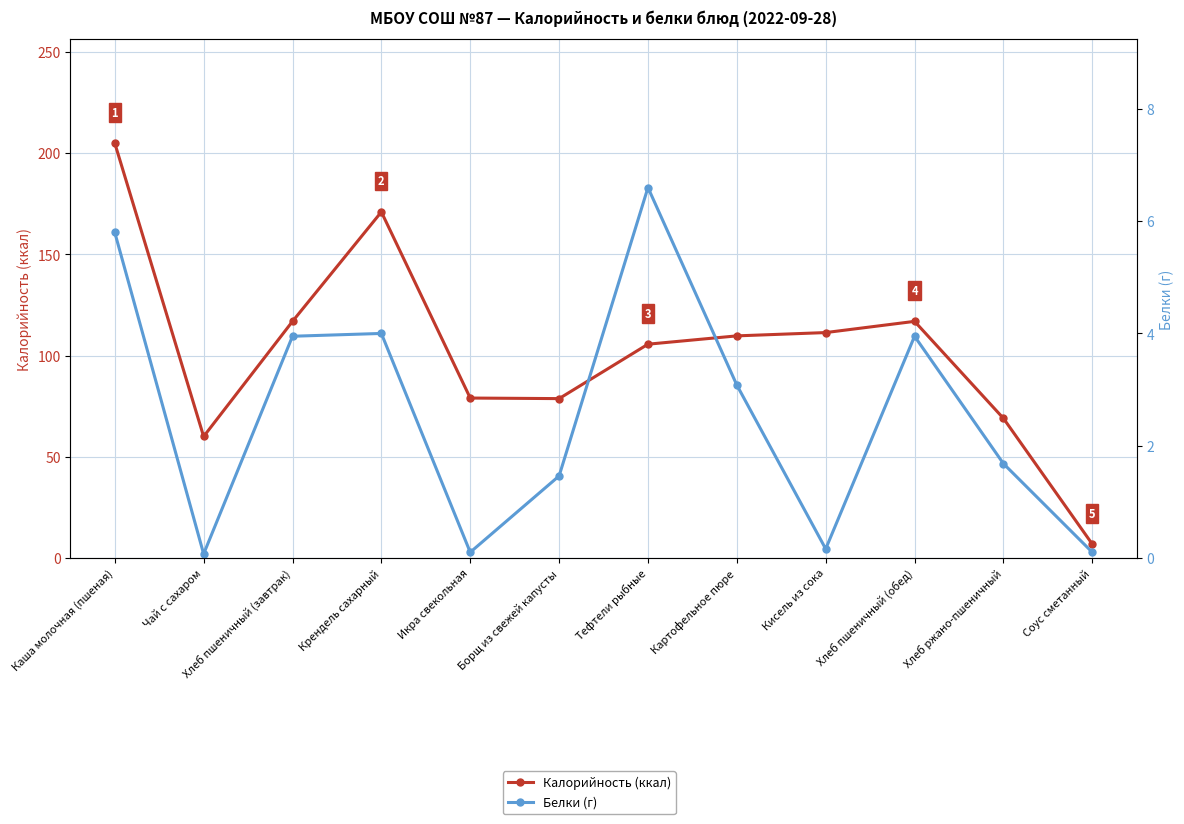

Which series has the largest range (max minus min)?

Калорийность (ккал)